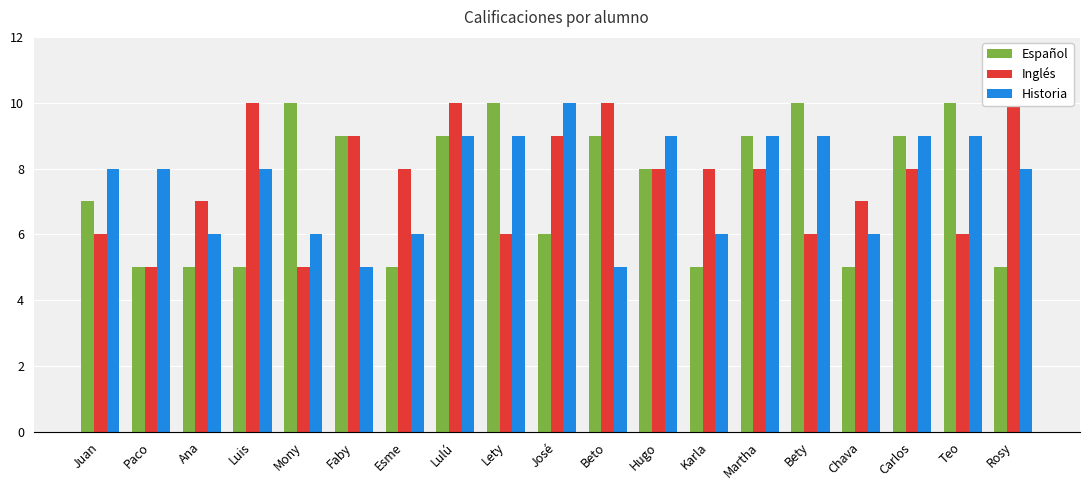

What is the average value of the Inglés series?

8